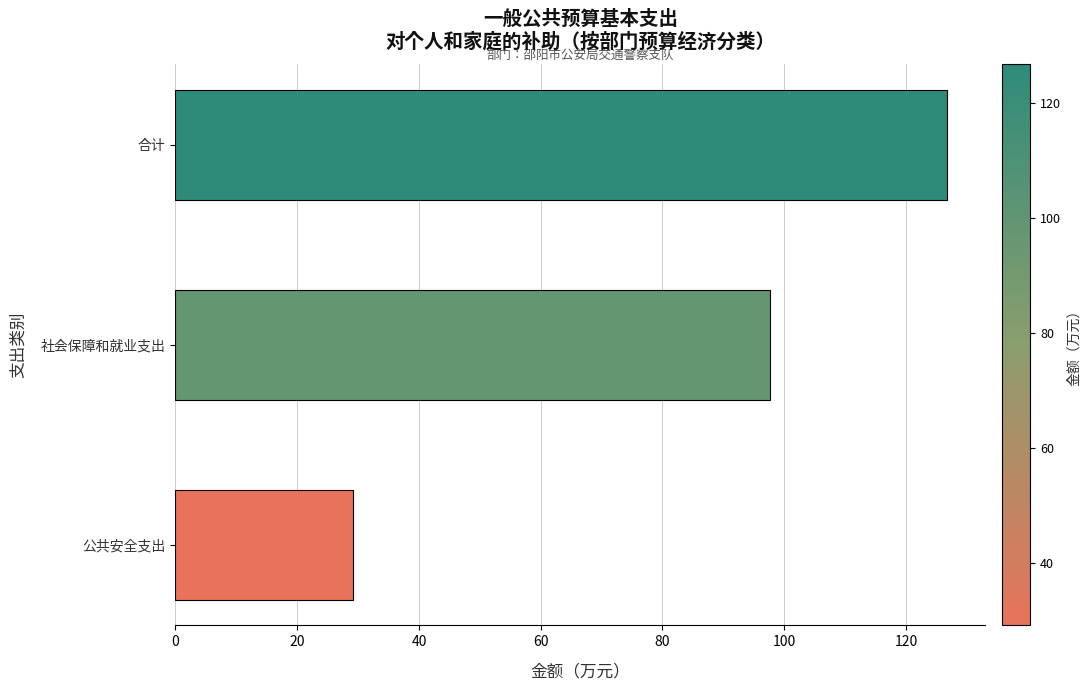

What is the approximate value at 社会保障和就业支出?

97.6